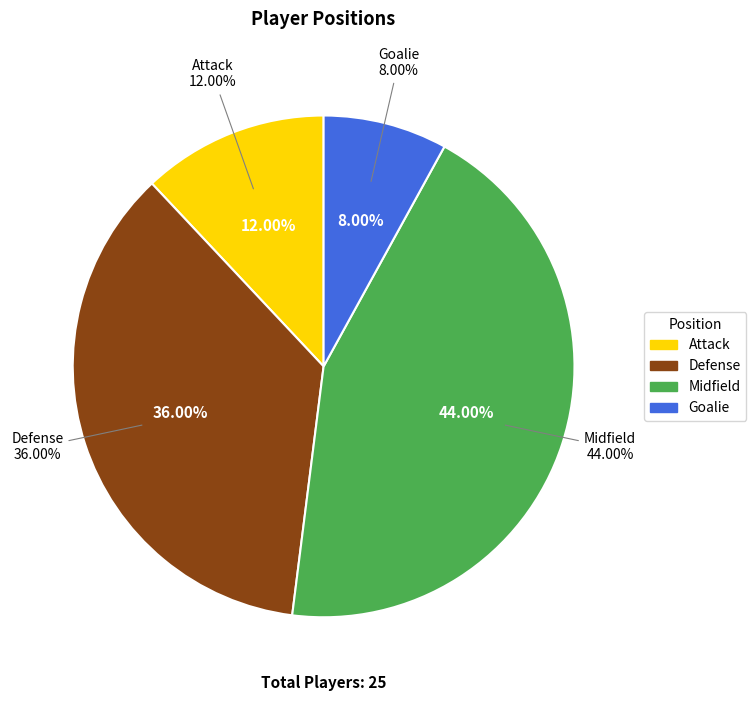

To the nearest percent, what percentage of the pie is Goalie?

8%